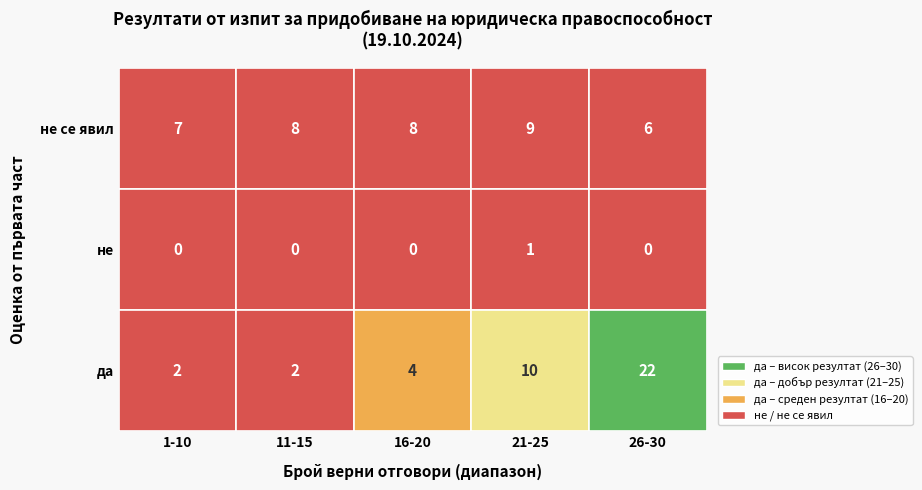

At which label is the value closest to 11?

да_21-25